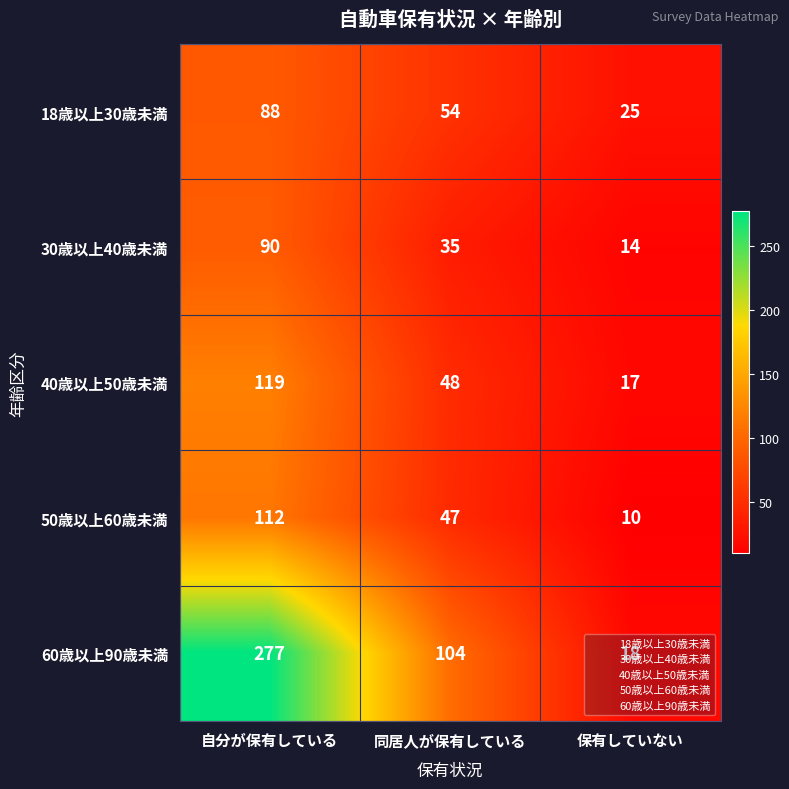

At 同居人が保有している, list the series in order from smallest to largest.

30歳以上40歳未満, 50歳以上60歳未満, 40歳以上50歳未満, 18歳以上30歳未満, 60歳以上90歳未満